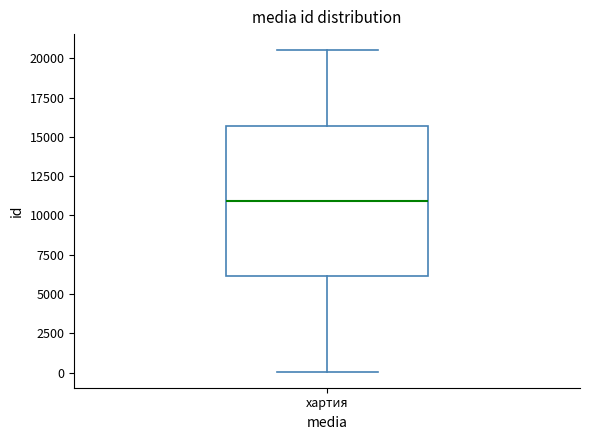

Transcribe this box plot: give where the median line is, the range the box spans, and where the two whiskers end, as read against the y-axis. The values are not printed on the chart, so give them approximately, as read against the axis.

median 11000, box 6000 to 15500, whiskers 0 to 20500